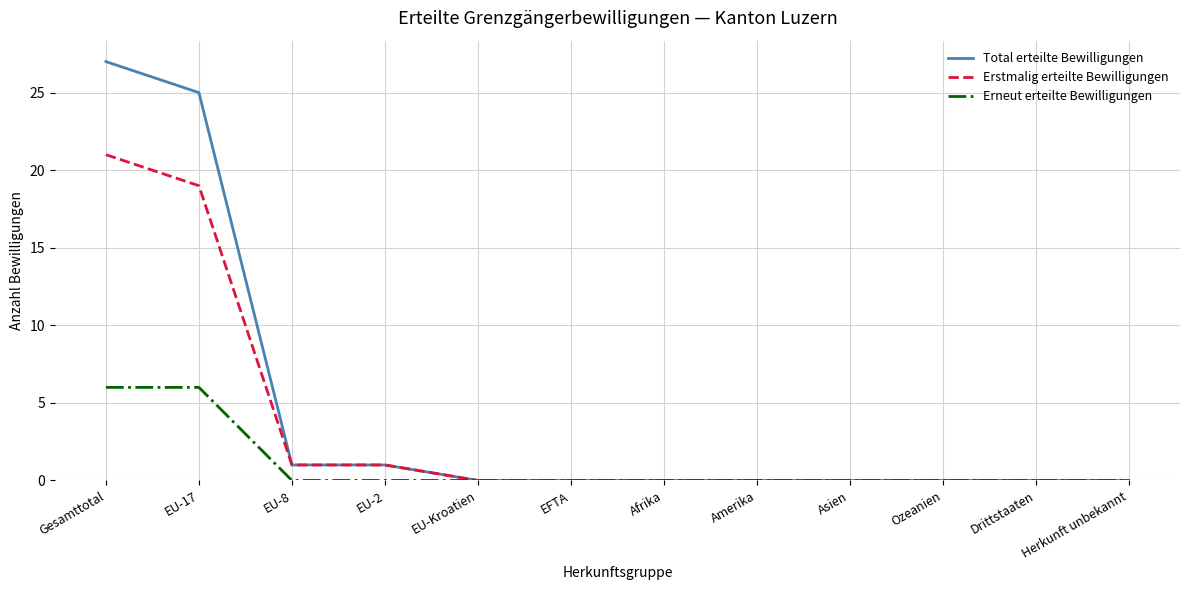

Is it true that Erneut erteilte Bewilligungen equals -4 at EU-2?

False